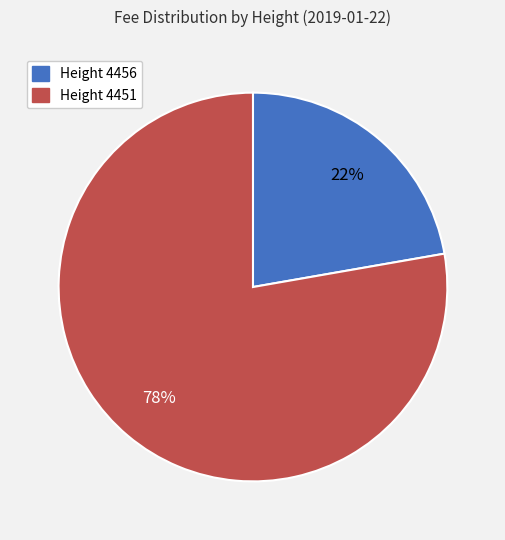

Count the number of slices in the pie.

2